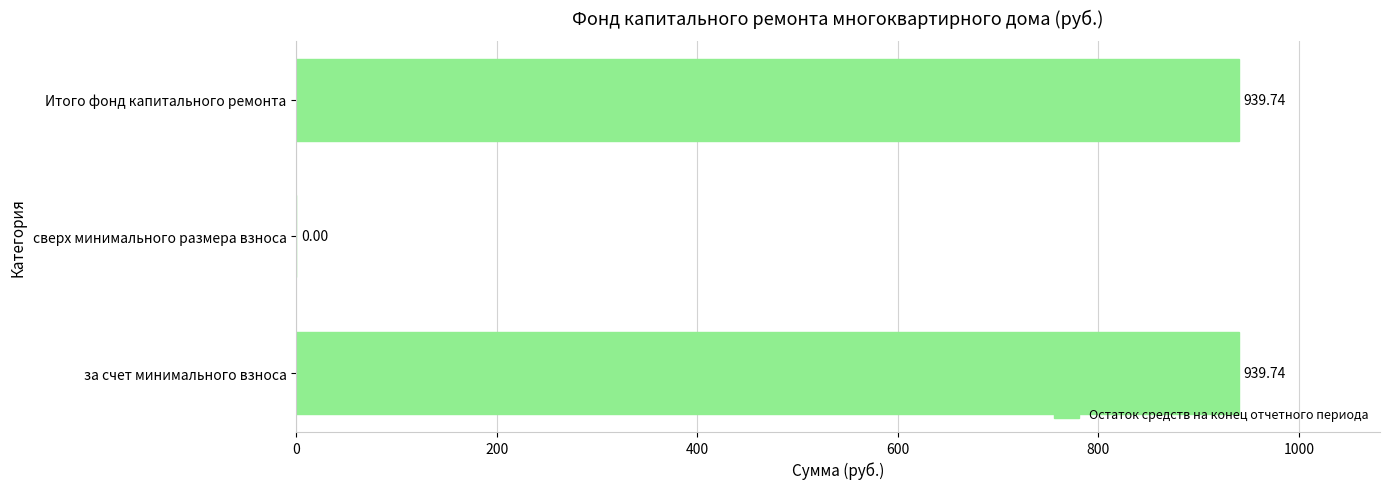

What is the sum of all values?

1879.5